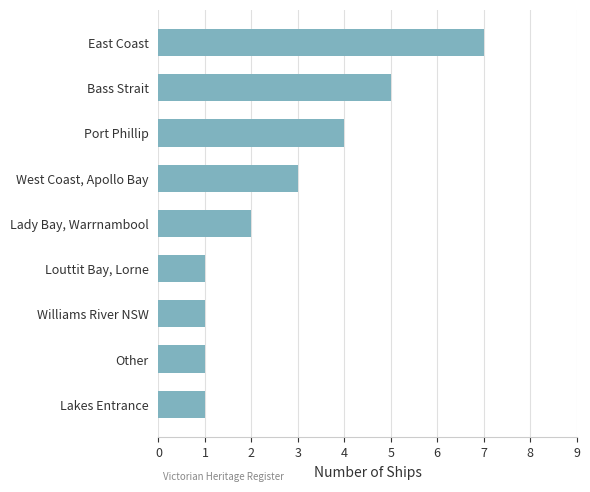

What is the greatest value displayed?

7